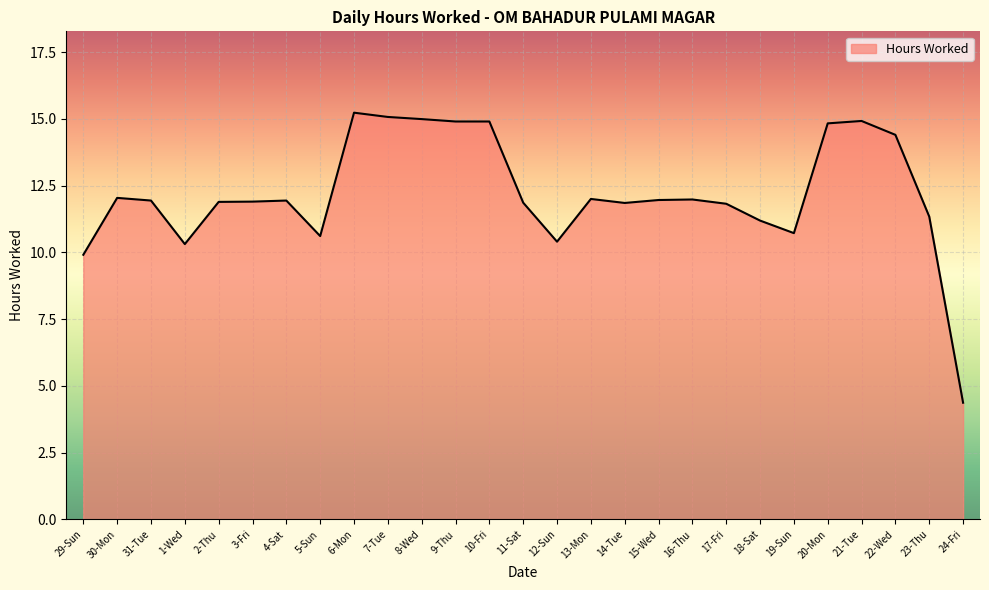

True or false: the data shows 14.9 at 9-Thu.

True